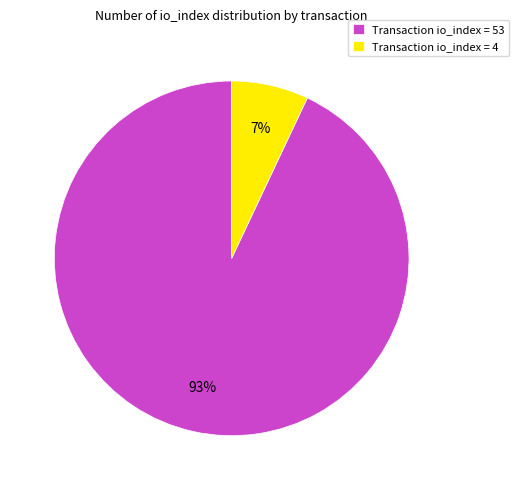

Is the sum of Transaction io_index = 4 and Transaction io_index = 53 greater than half?

Yes